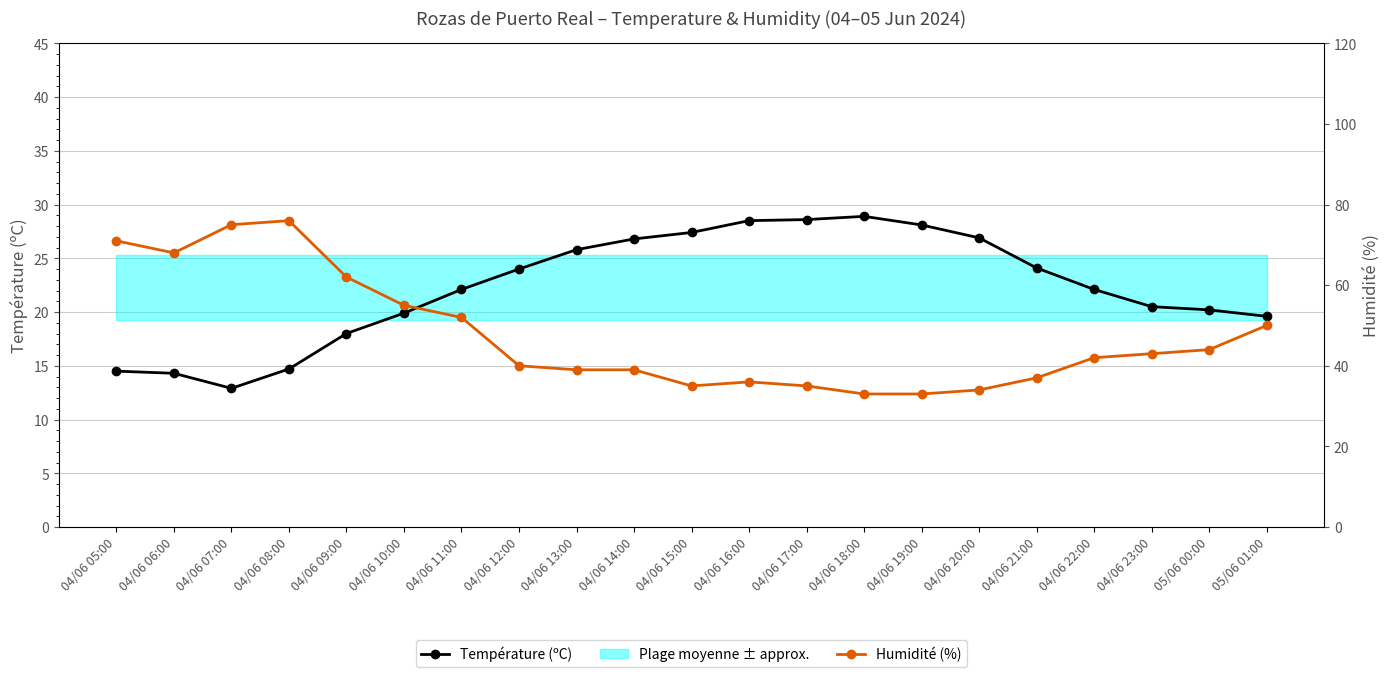

What position from the right is 04/06 16:00?

10